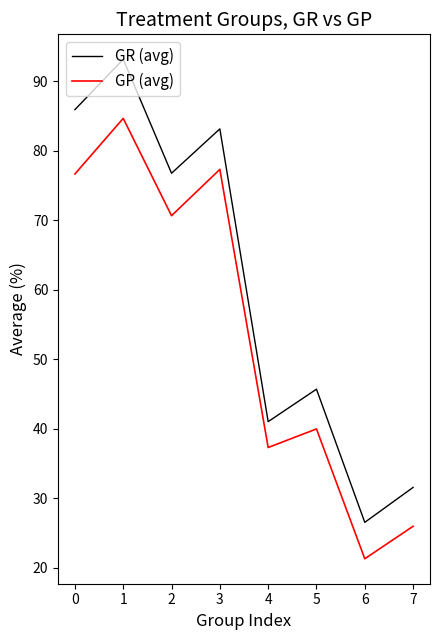

Count the number of categories in the chart.

8